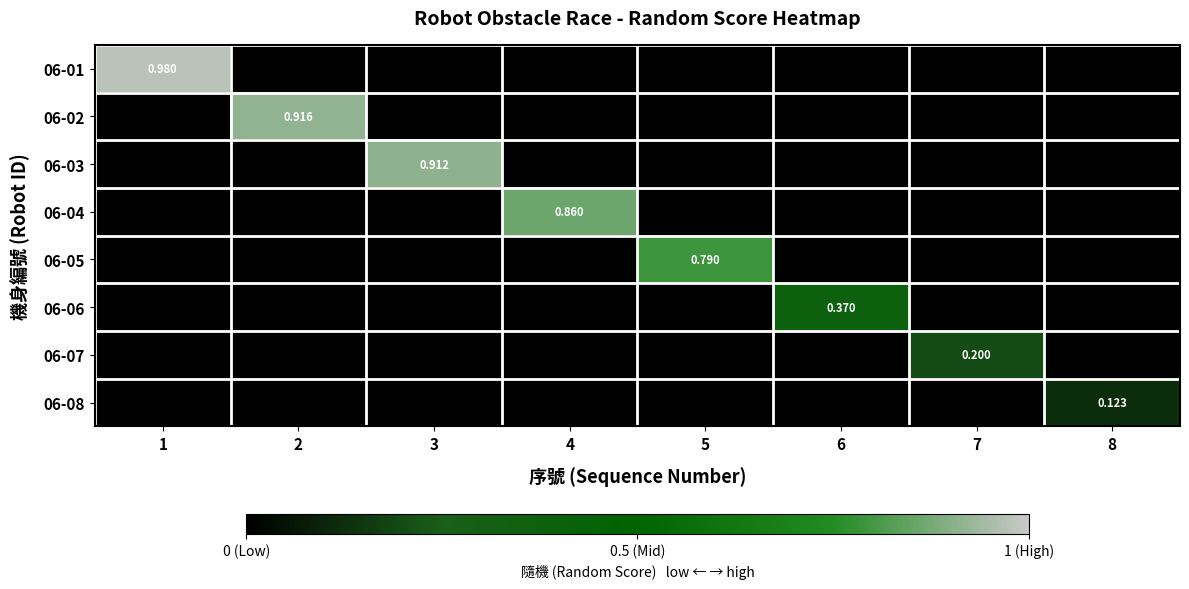

What is the sum of all 06-03 values?

0.9